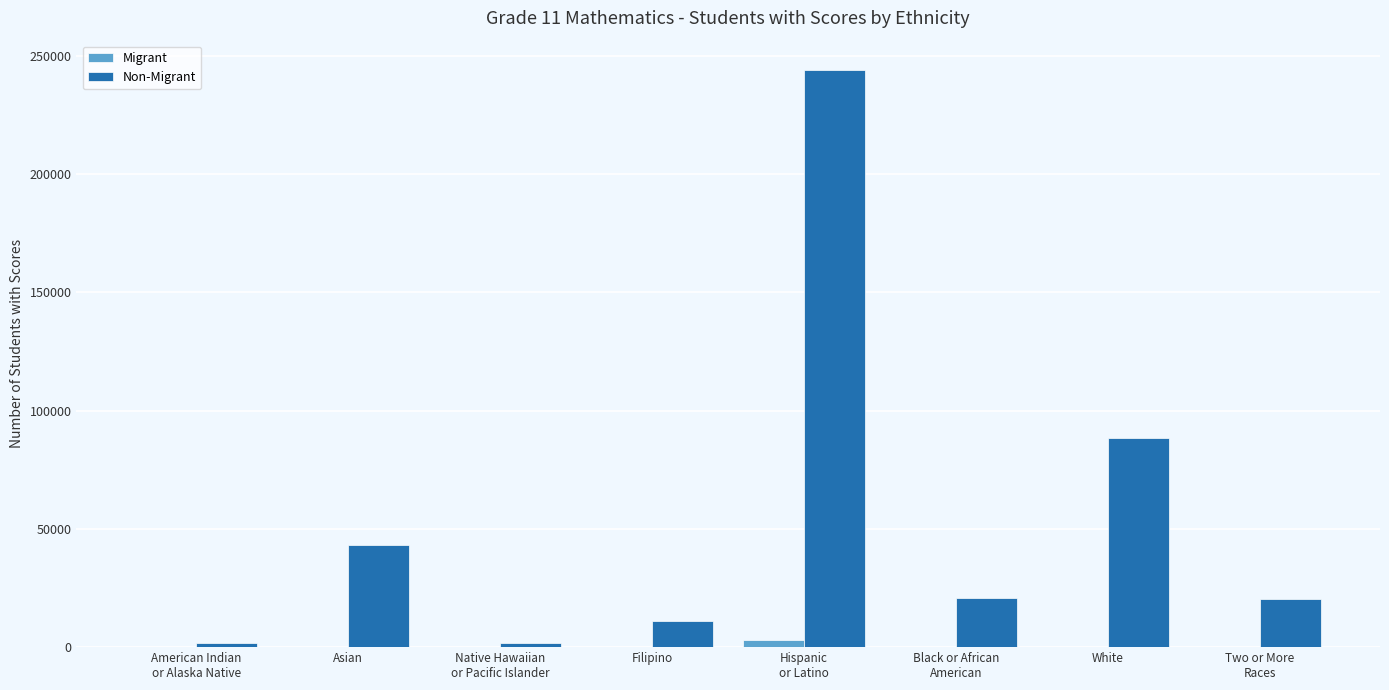

Is it true that Non-Migrant equals 146617 at White?

False